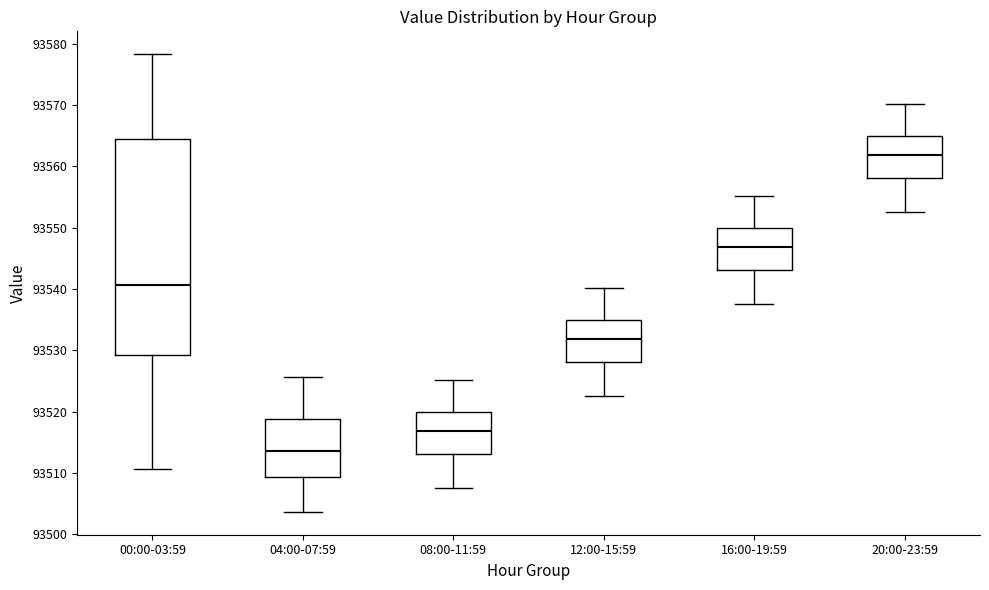

Where does the median line of the box for 08:00-11:59 sit on the y-axis? The values are not printed on the chart, so give them approximately, as read against the axis.

93517